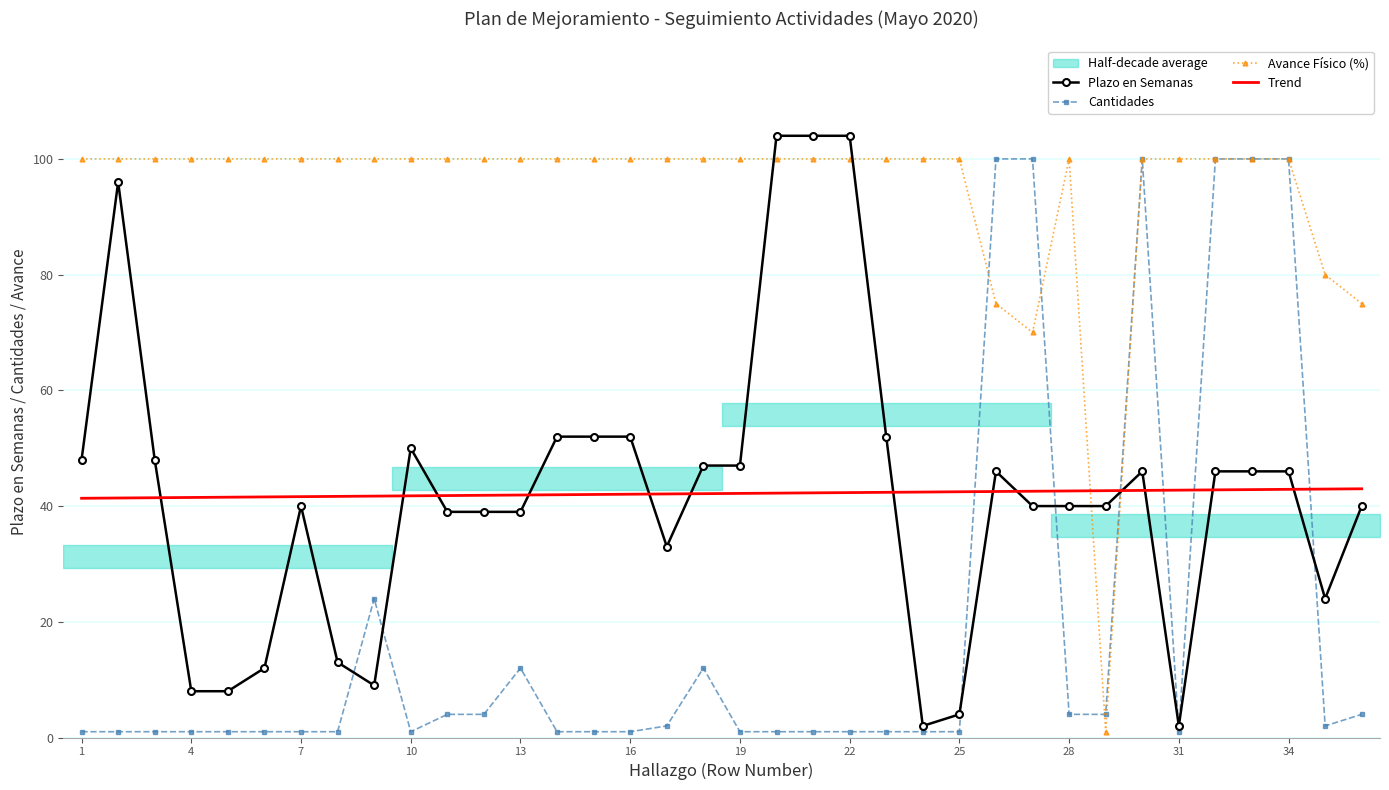

What is the lowest value of the Avance Físico (%) series?

1.0